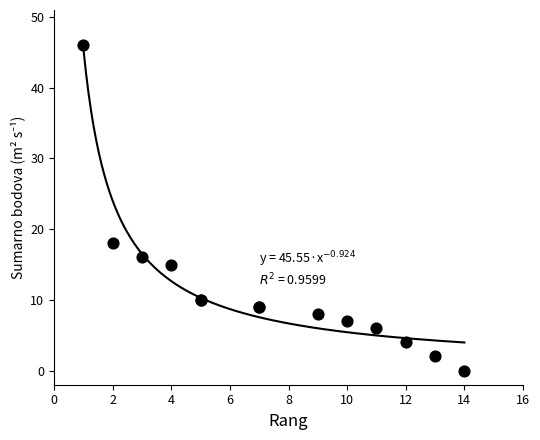

What Y value in the scatter plot is closest to 23?

18